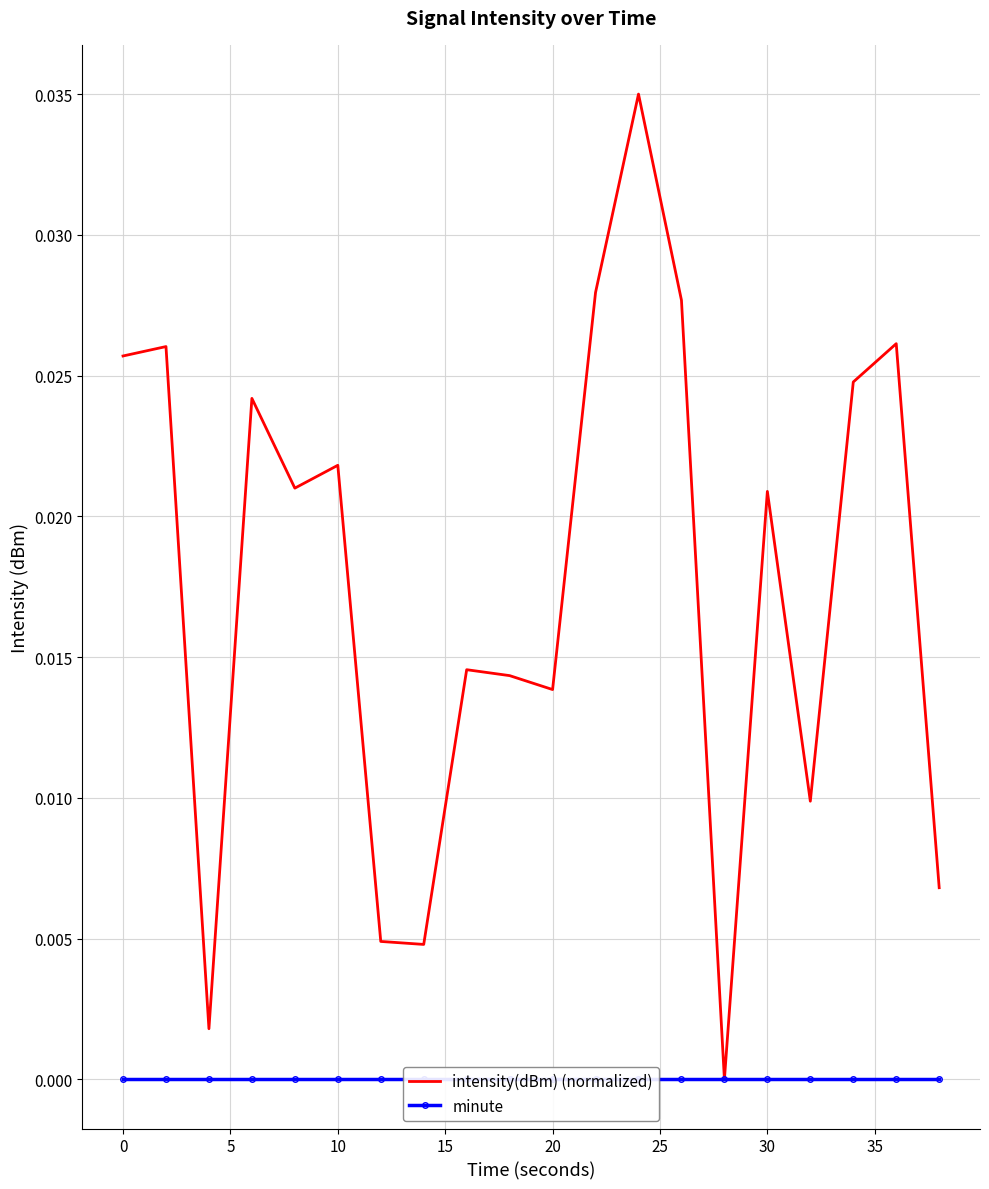

True or false: minute and intensity(dBm) (normalized) intersect in this chart.

False